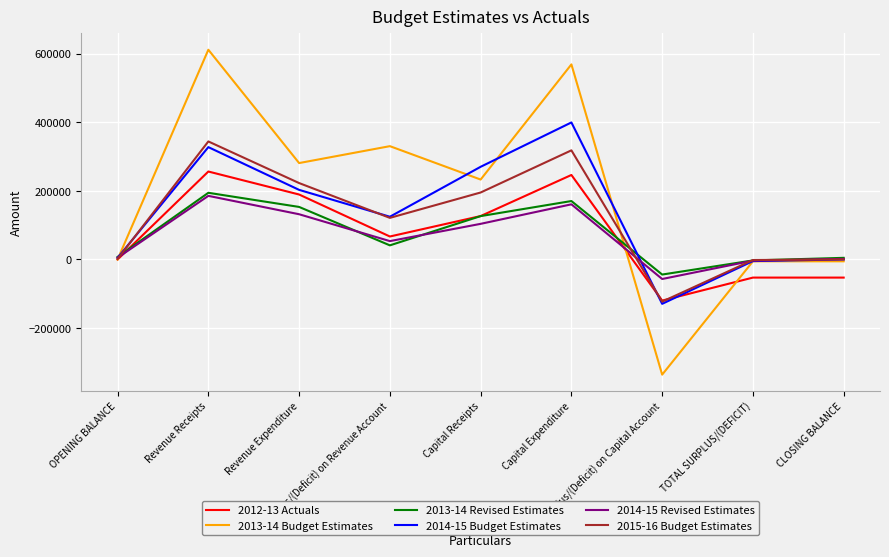

What is the total value across all series at Surplus/(Deficit) on Capital Account?

-808456.2